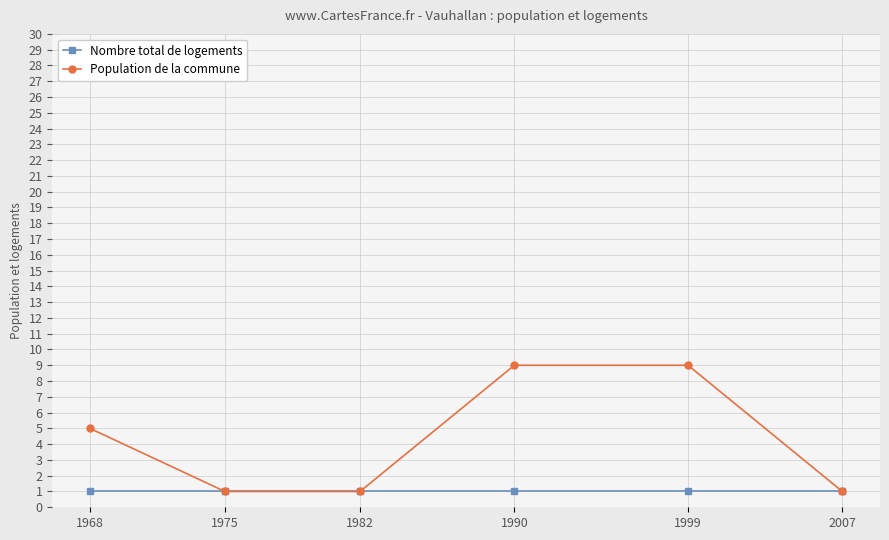

Which series has the largest total across all categories?

Population de la commune